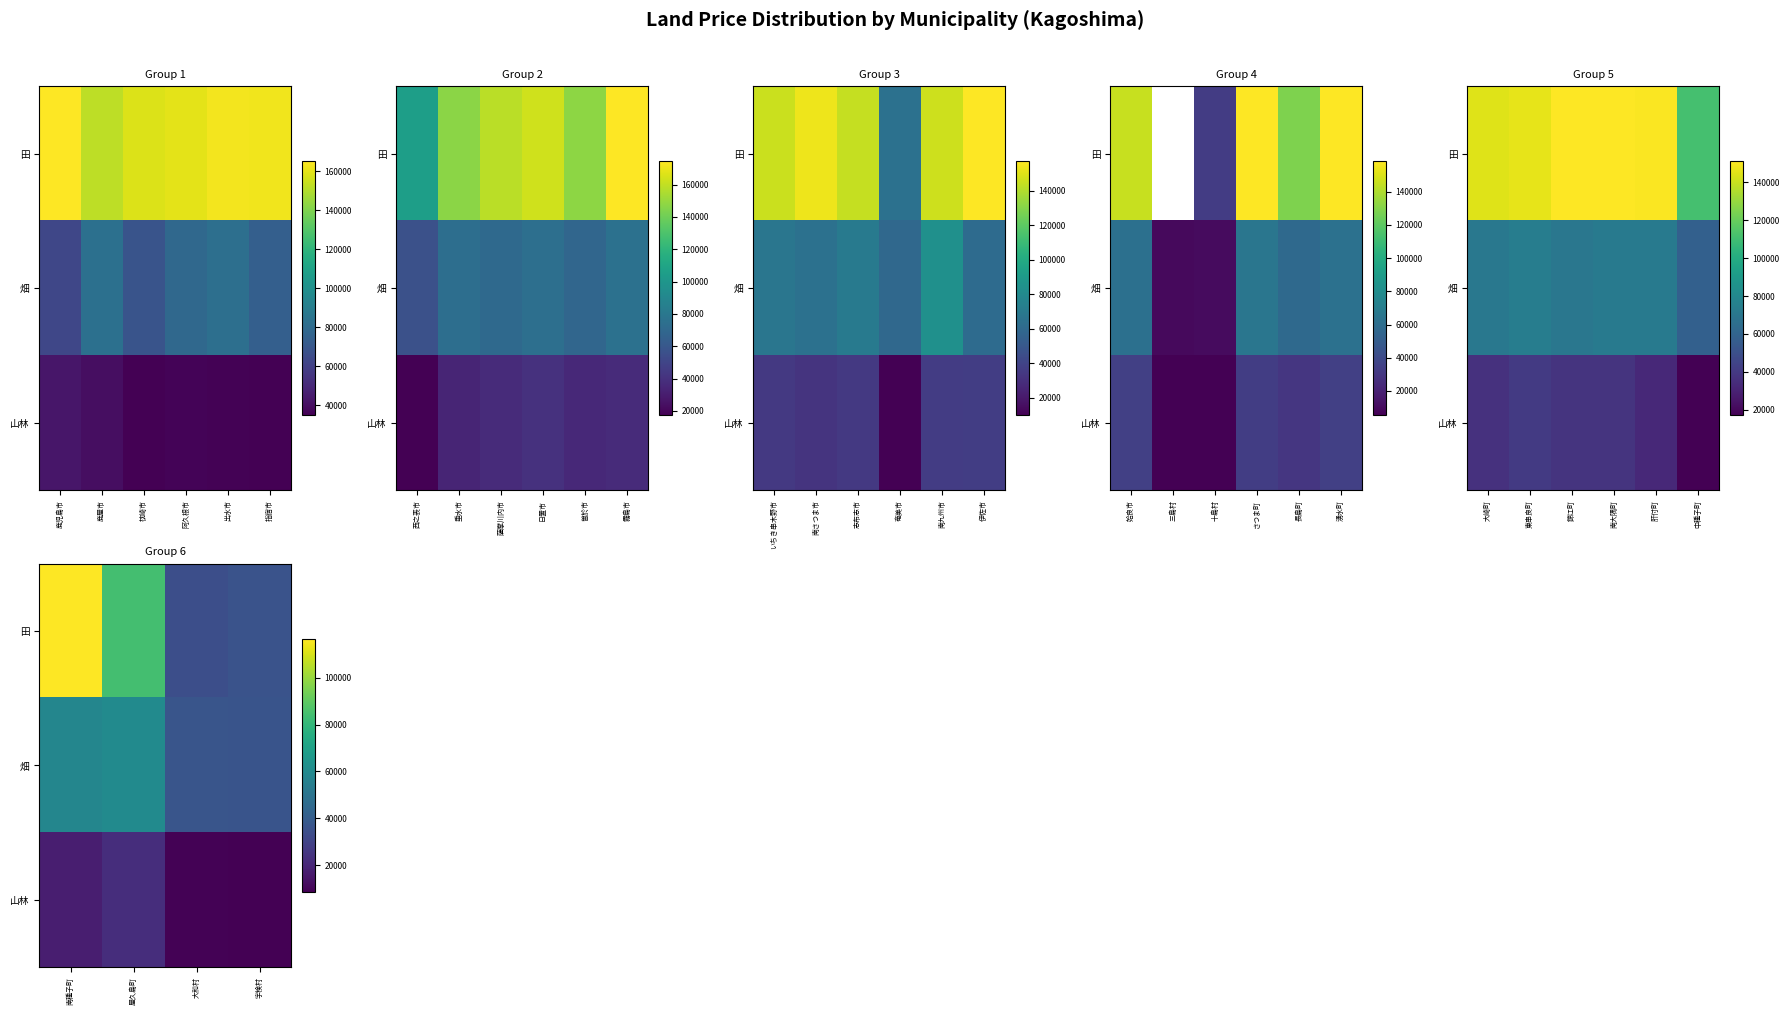

At which label does 田 first exceed 84480?

南種子町